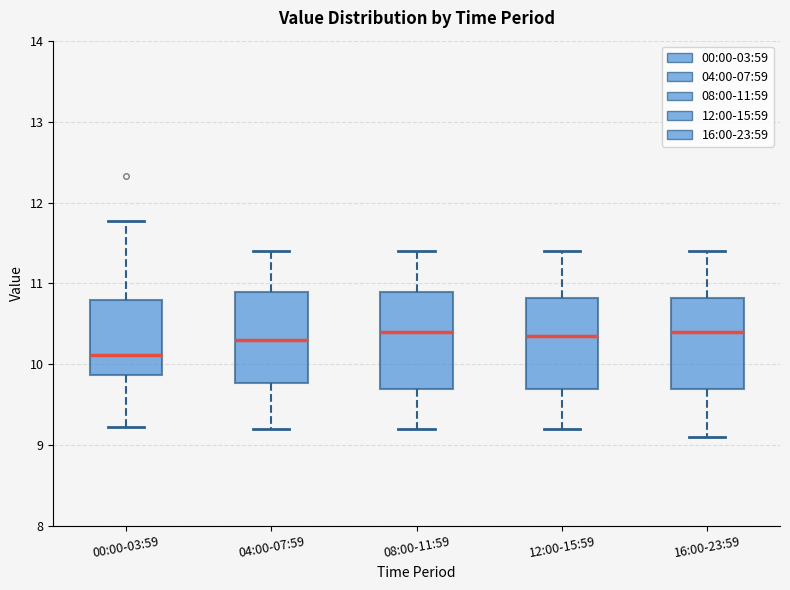

Which box's median line is the lowest?

00:00-03:59